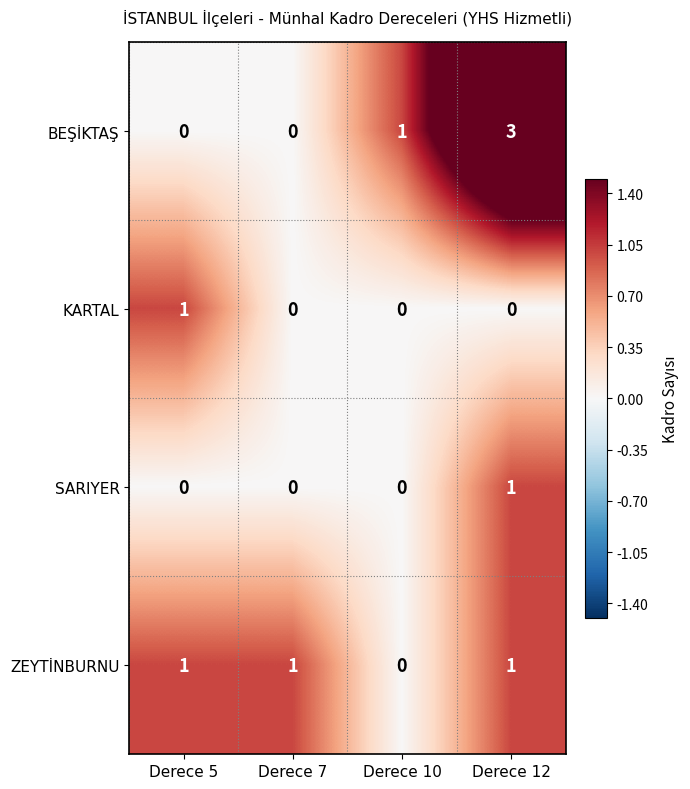

Between Derece 5 and Derece 7, which series saw the biggest shift?

KARTAL